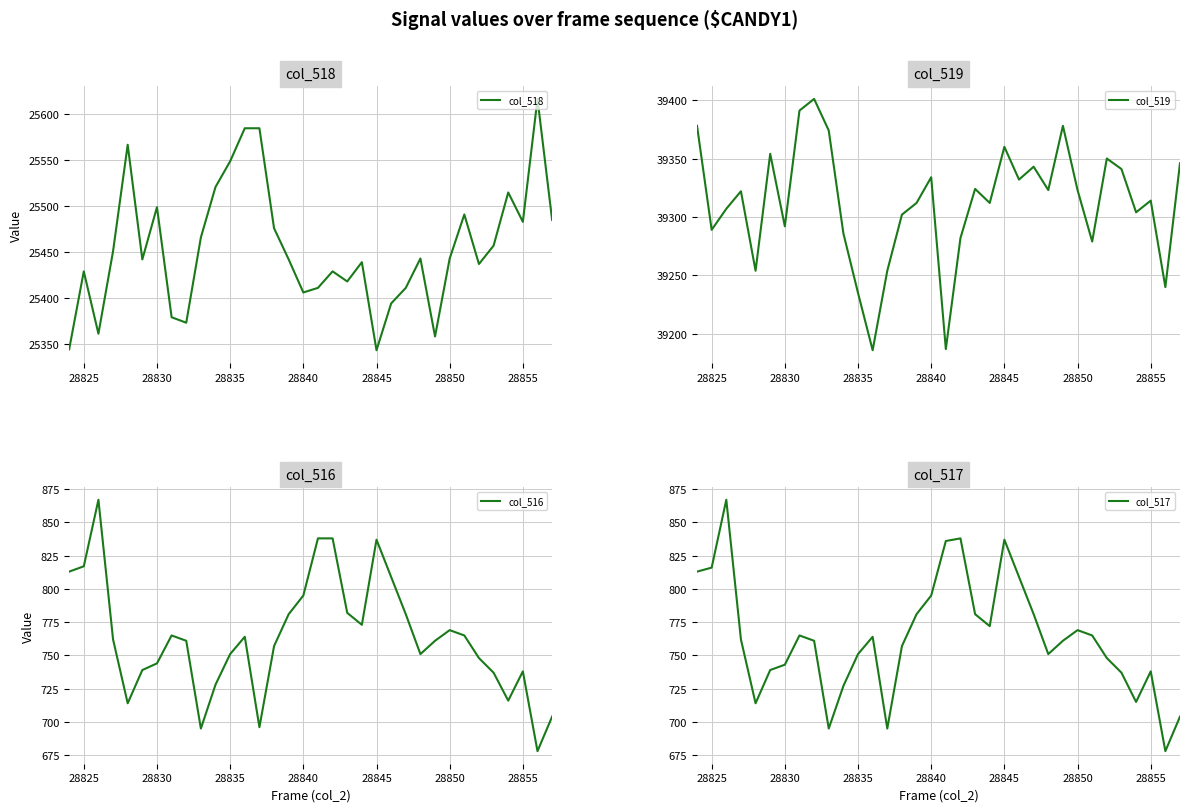

The col_518 series shows 25429 at 28825. True or false?

True